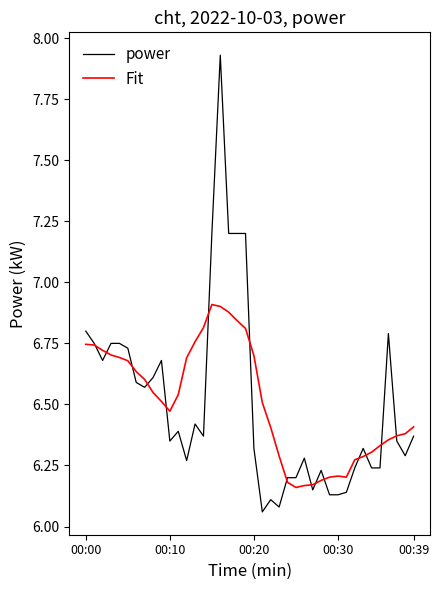

Which series has the widest spread of values?

power